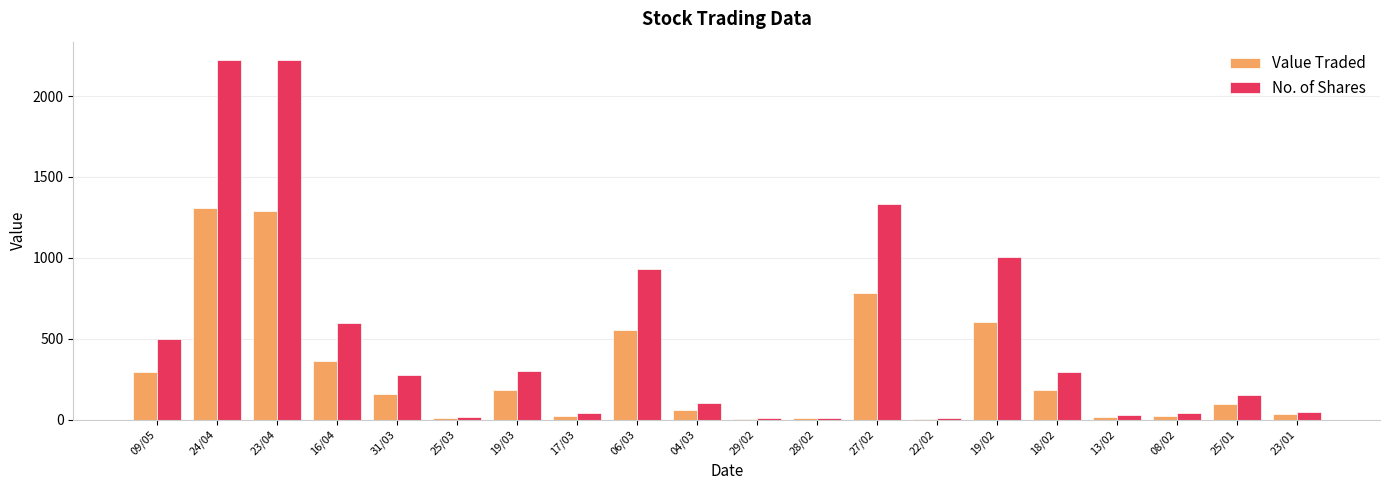

What is the maximum value shown in the chart?

2225